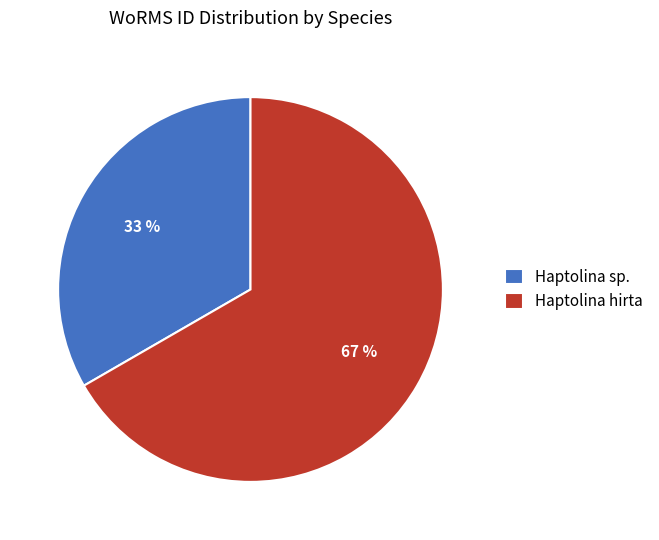

Count the number of slices in the pie.

2